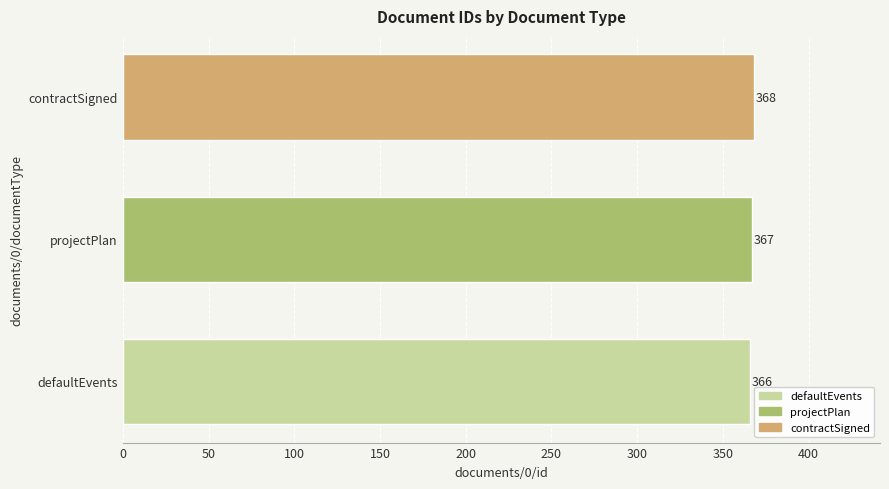

What is the greatest value displayed?

368